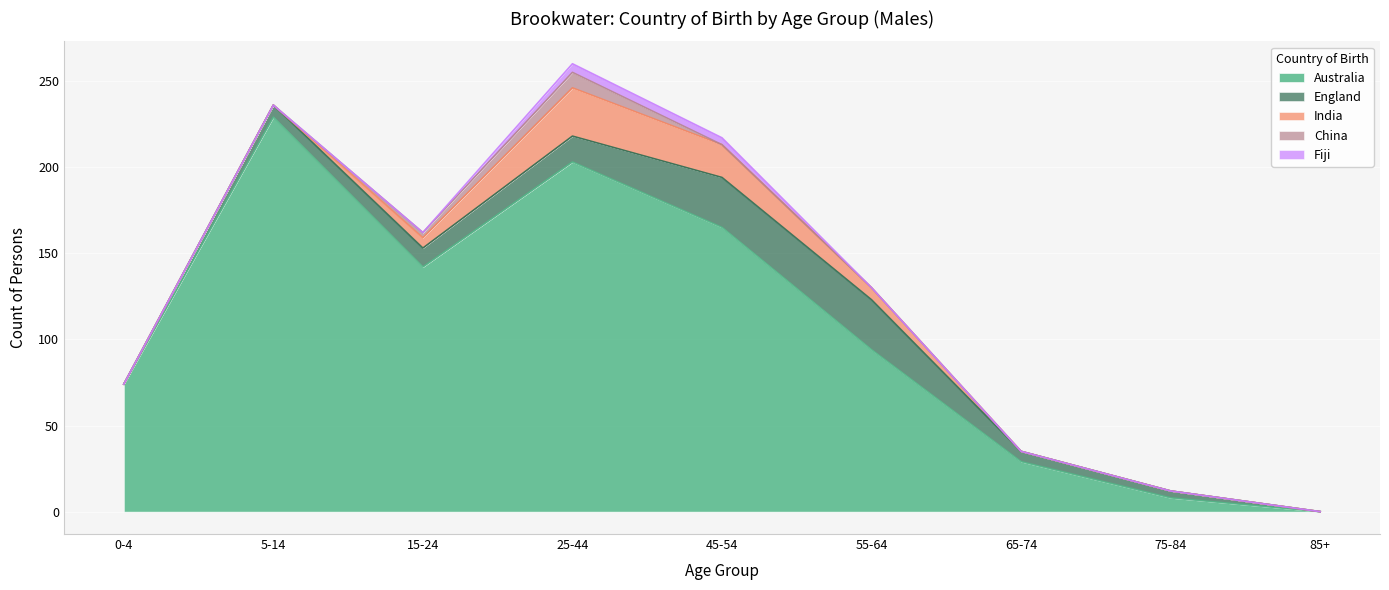

Between which two adjacent categories do Fiji and China first intersect?

25-44 and 45-54